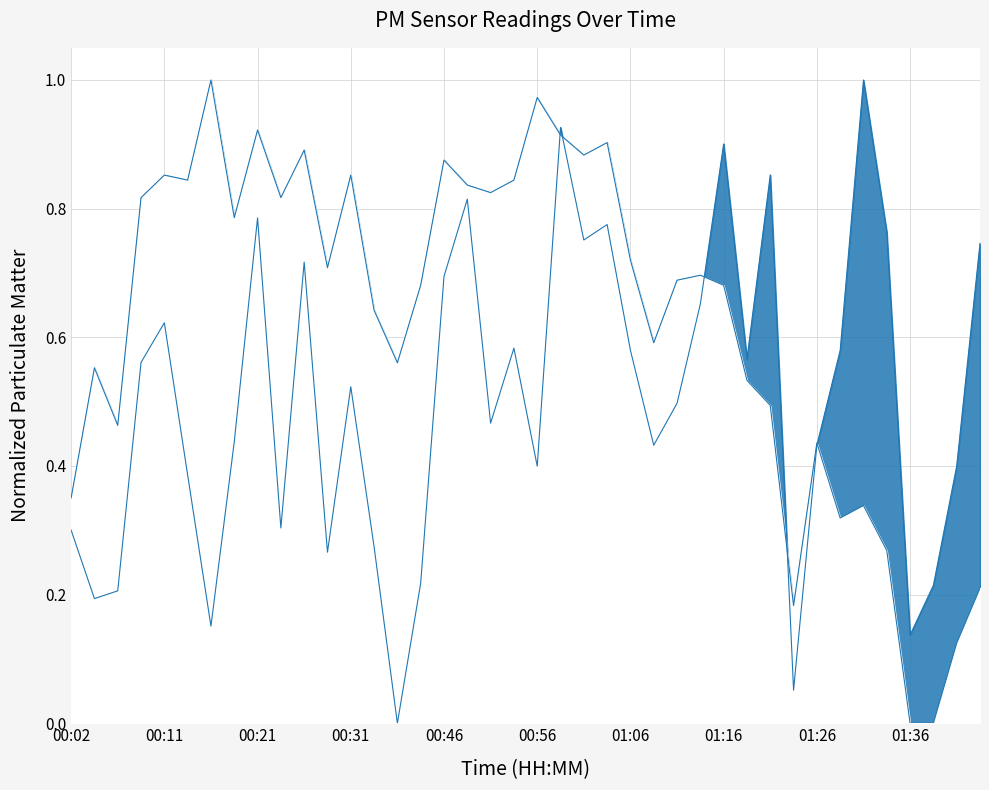

What is the total value across all series at 00:51?

1.3